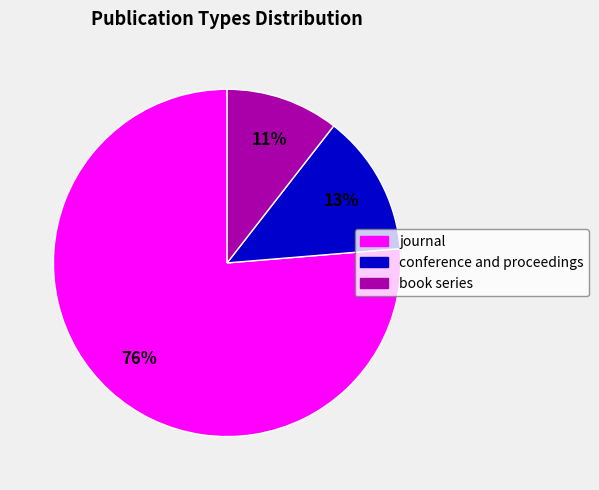

Combined, do conference and proceedings and book series account for over 50%?

No